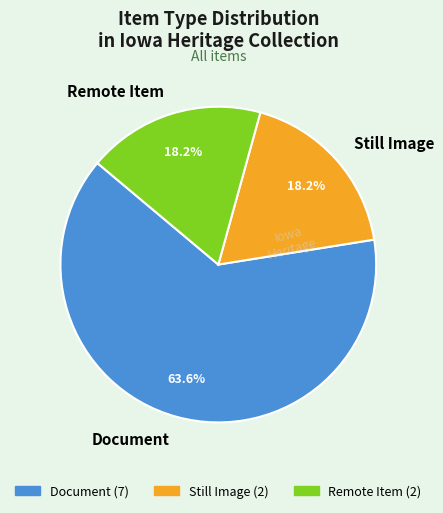

Which has a higher value, Document or Remote Item?

Document